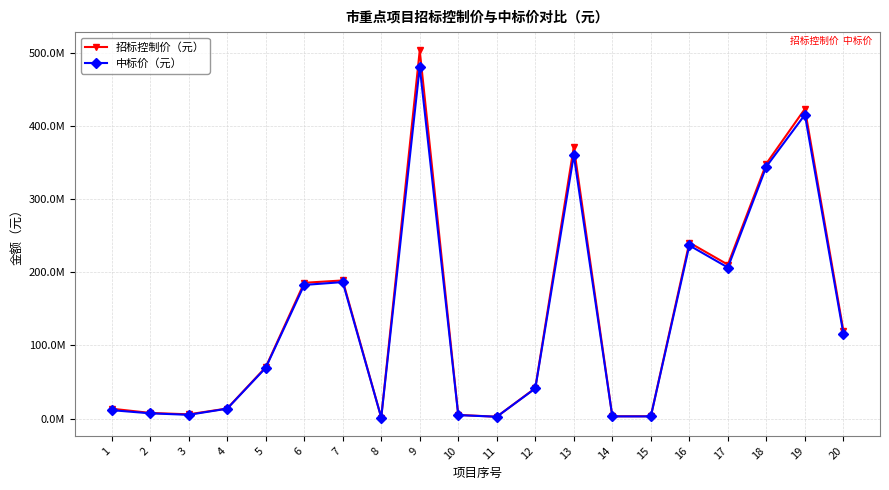

Is the value of 招标控制价（元） at 14 greater than the value of 中标价（元） at 3?

No